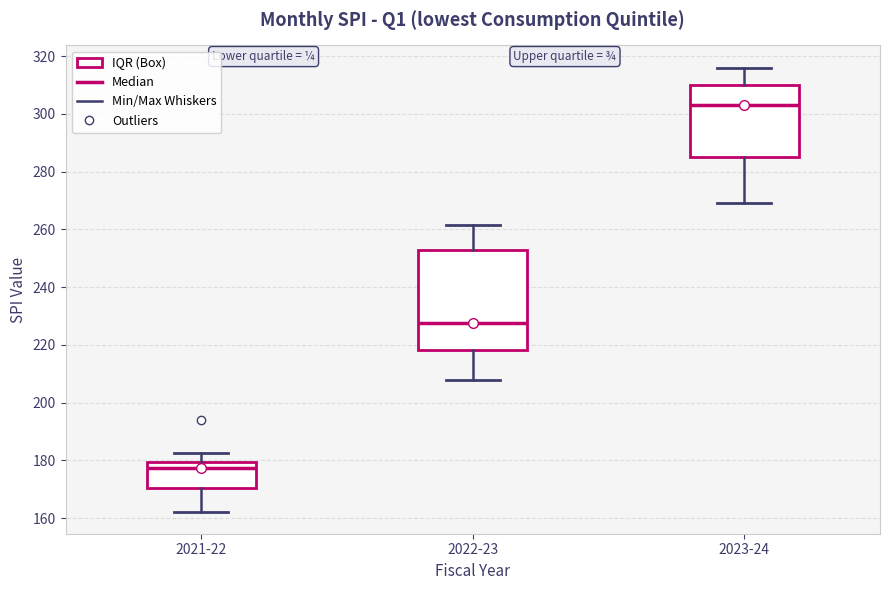

Comparing the boxes themselves (not the whiskers), which one is the tallest?

2022-23